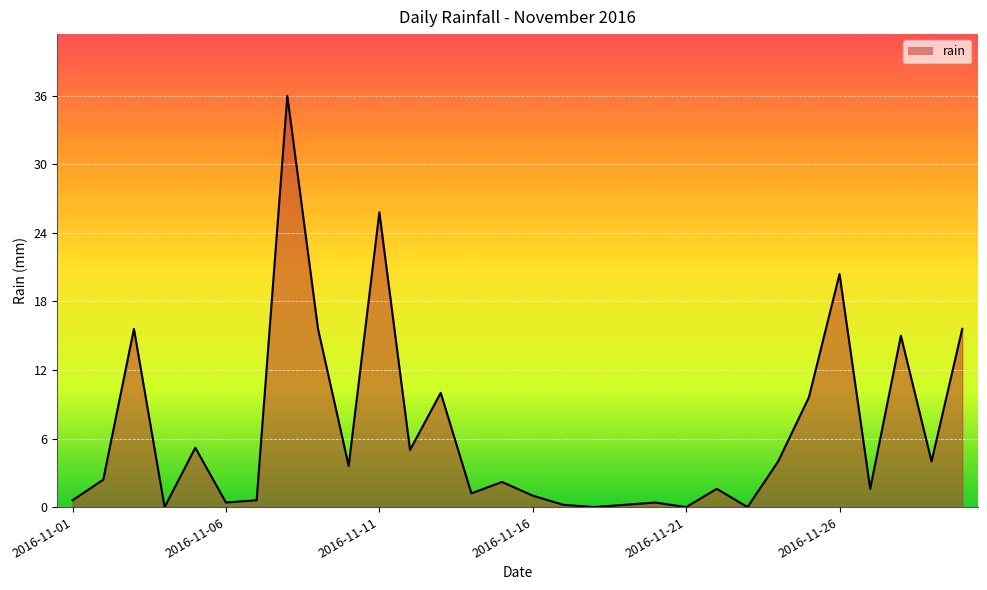

What is the difference between the maximum and minimum values?

36.0